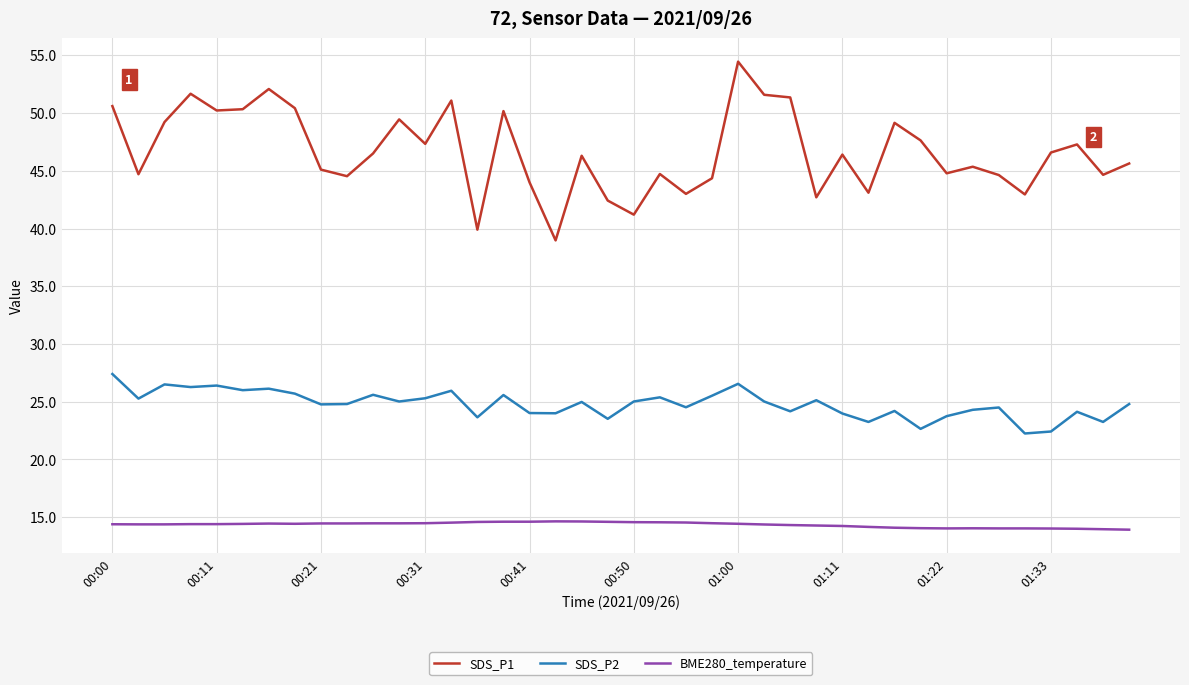

List the series in order of their overall mean, lowest first.

BME280_temperature, SDS_P2, SDS_P1